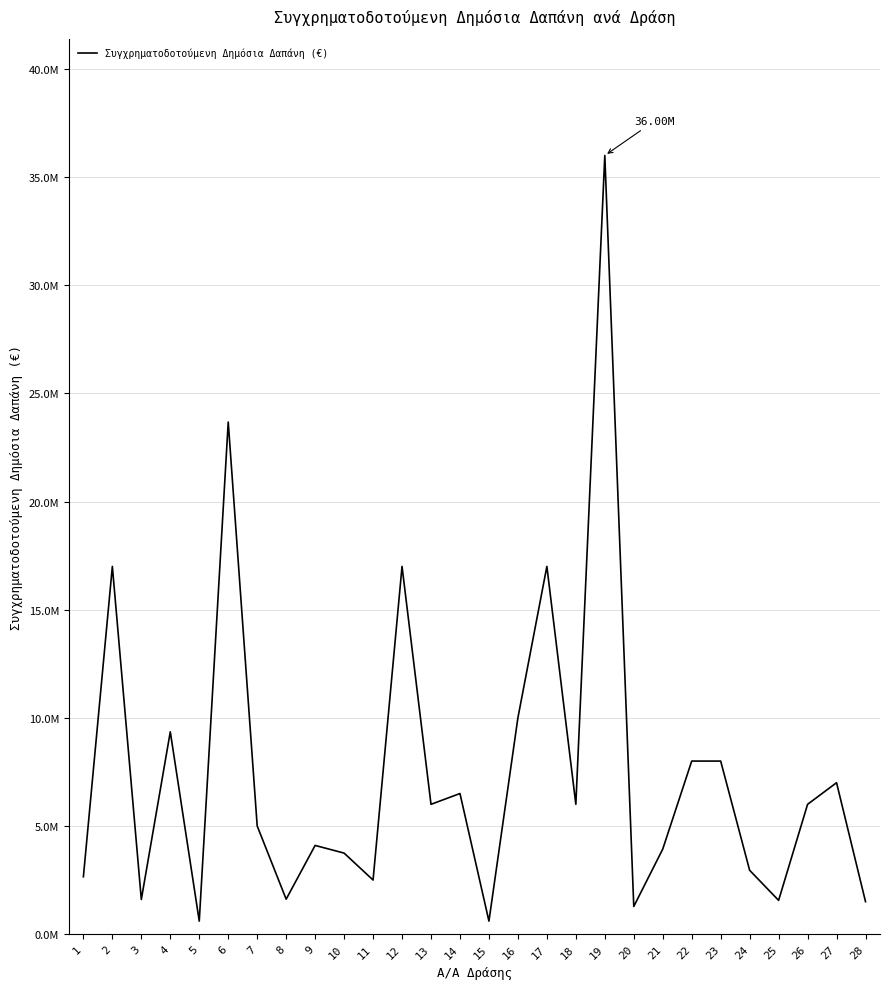

Rank the categories by value from lowest to highest.

5, 15, 20, 28, 25, 3, 8, 11, 1, 24, 10, 21, 9, 7, 13, 18, 26, 14, 27, 22, 23, 4, 16, 2, 12, 17, 6, 19